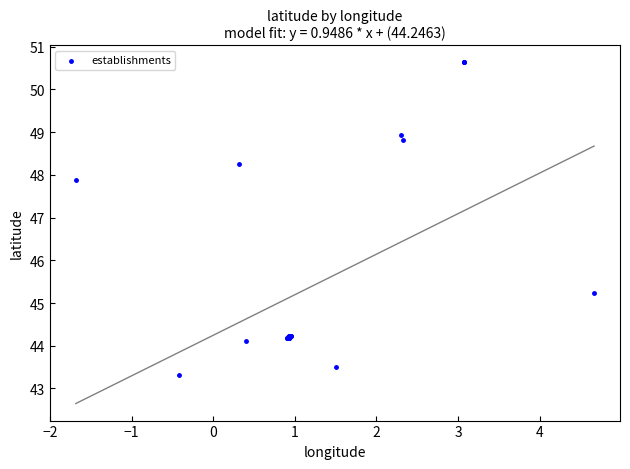

What Y value in the scatter plot is closest to 46?

45.2